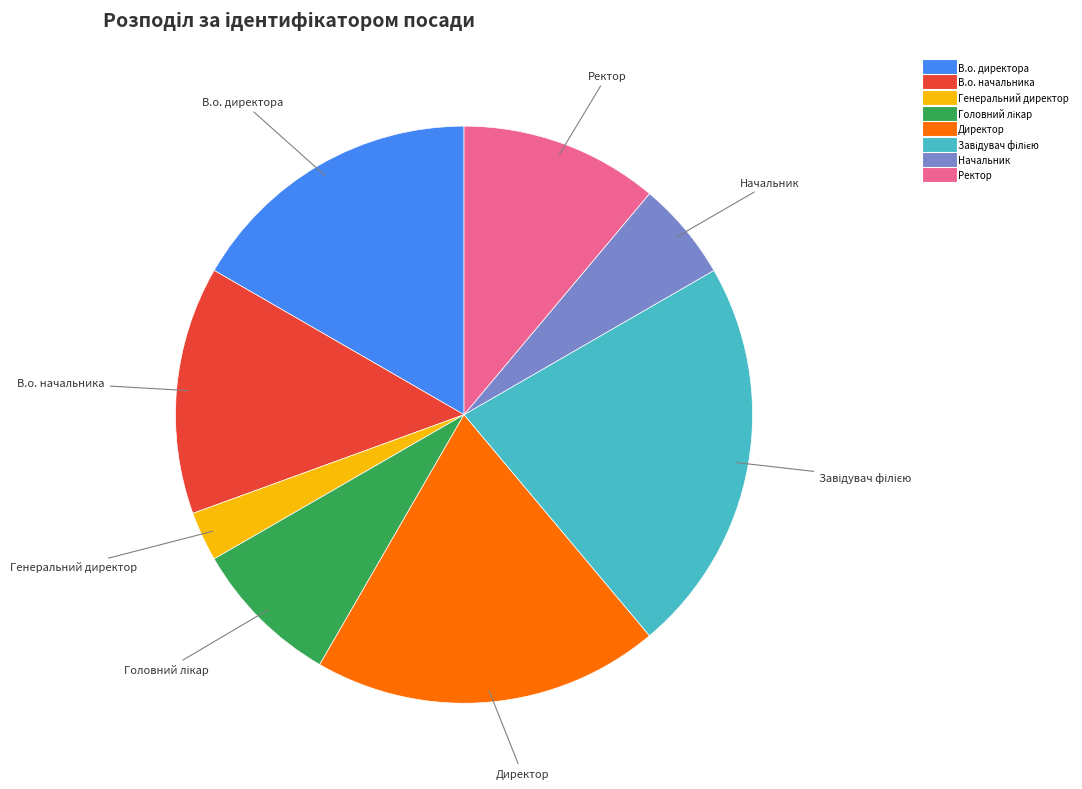

Is it true that В.о. начальника is 14% of the pie?

True